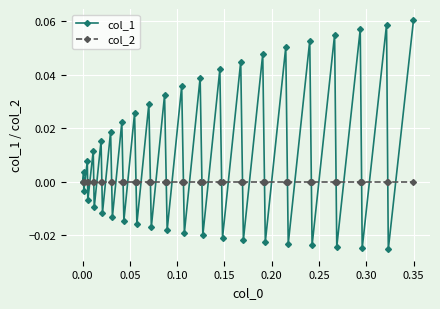

List the series in order of their peak value, highest first.

col_1, col_2